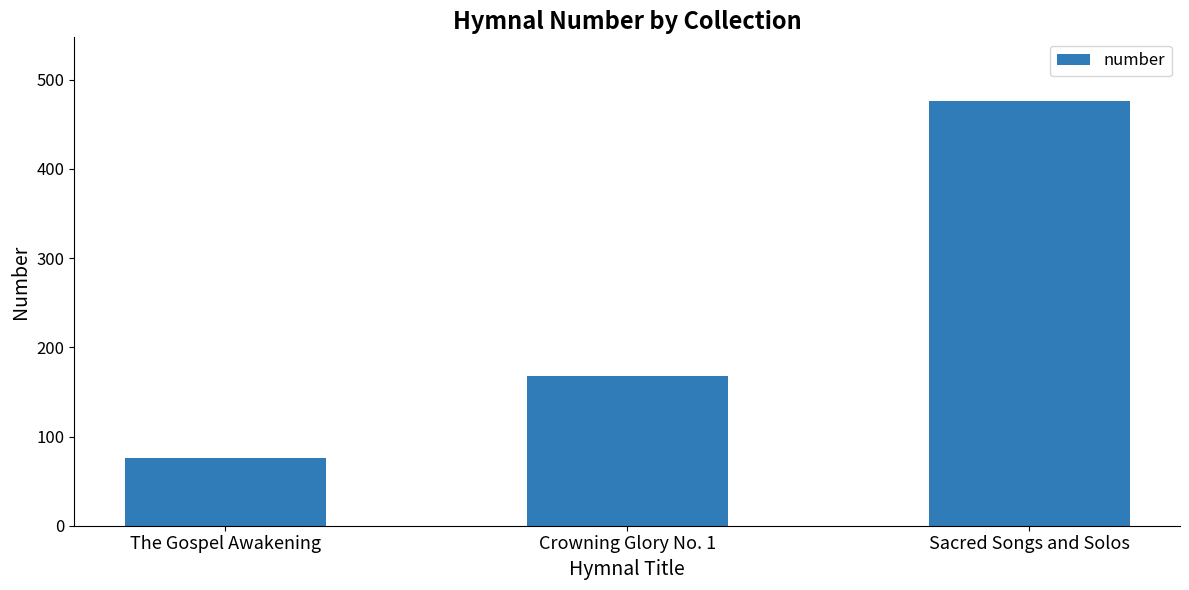

List the labels in order of value, largest first.

Sacred Songs and Solos, Crowning Glory No. 1, The Gospel Awakening